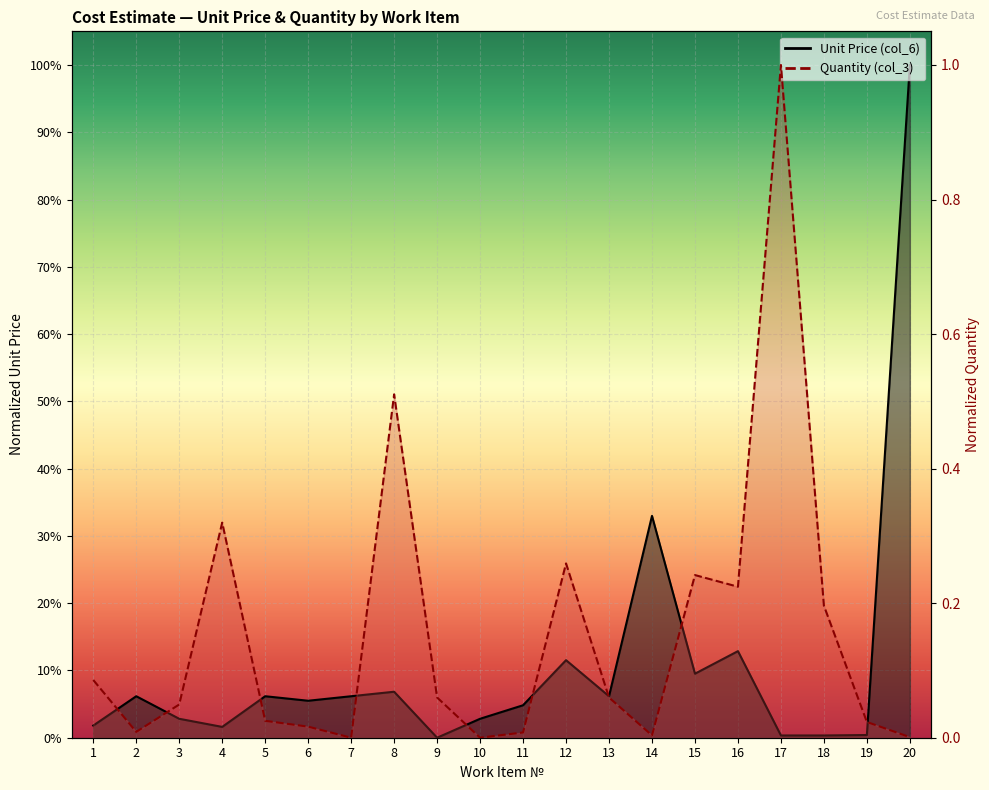

How many lines are shown in the chart?

2